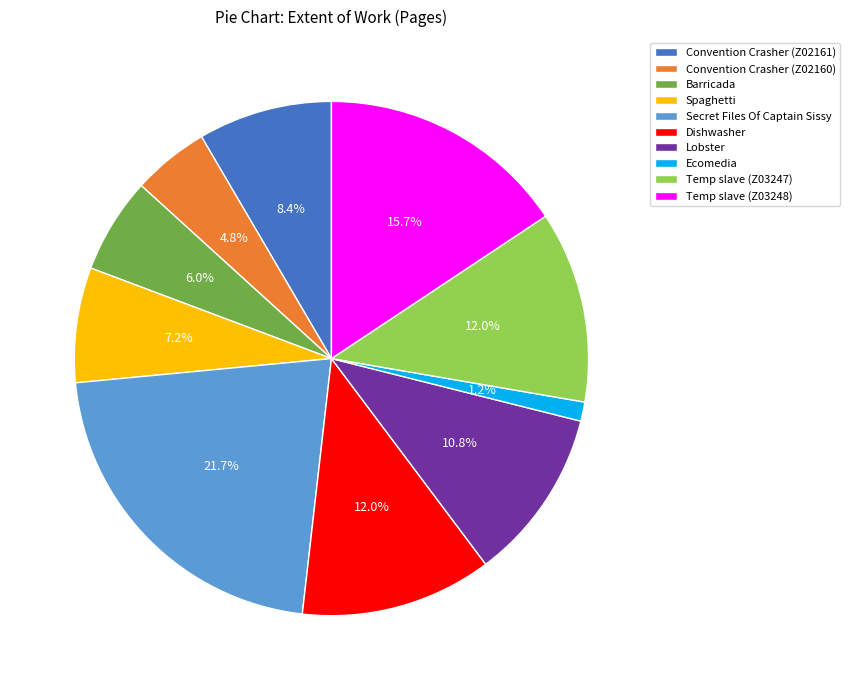

Which has a higher value, Convention Crasher (Z02160) or Convention Crasher (Z02161)?

Convention Crasher (Z02161)